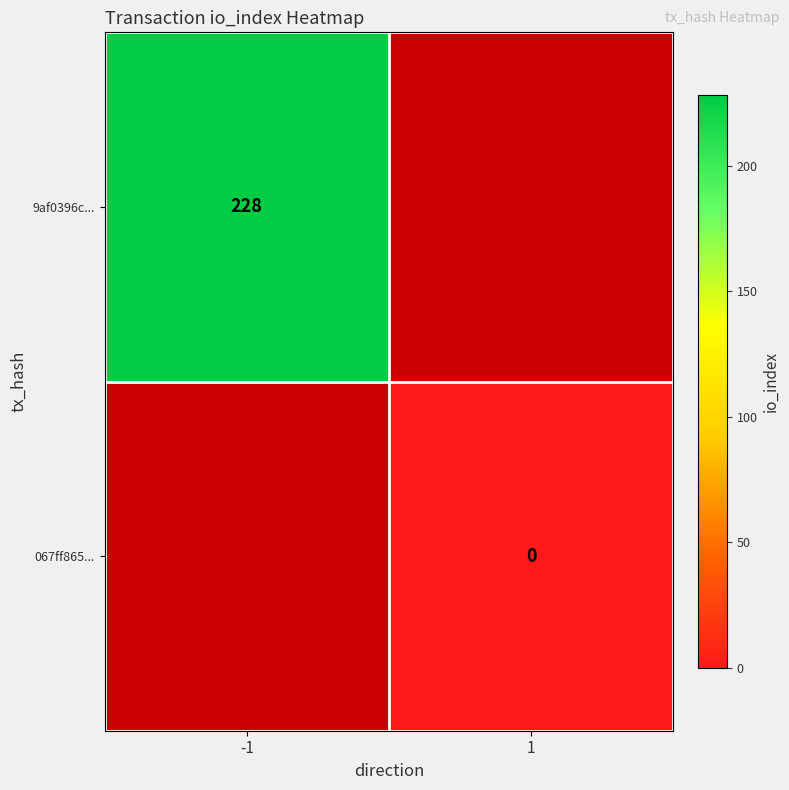

The 9af0396c... series shows 66 at -1. True or false?

False